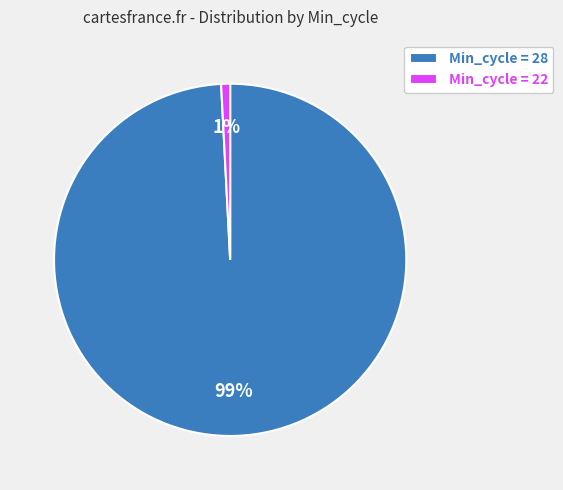

To the nearest percent, what is the average slice percentage?

50%